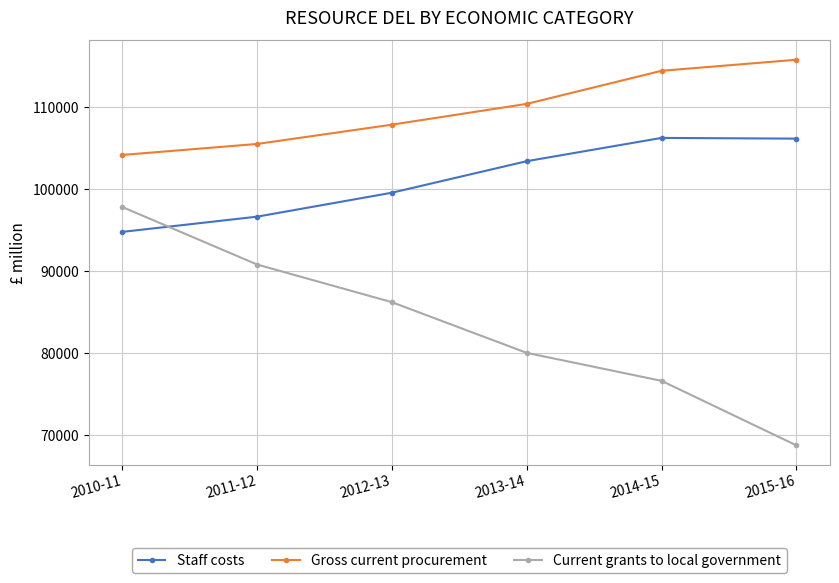

True or false: Current grants to local government has a value of 116925 at 2013-14.

False